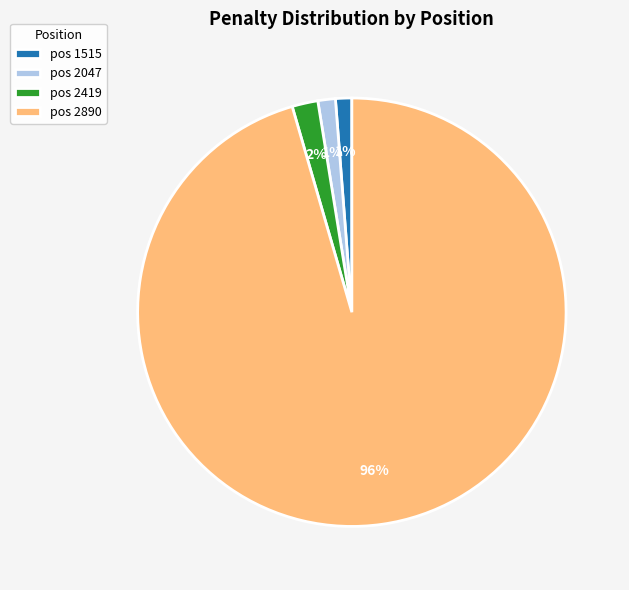

To the nearest percent, what percentage of the pie is pos 2419?

2%